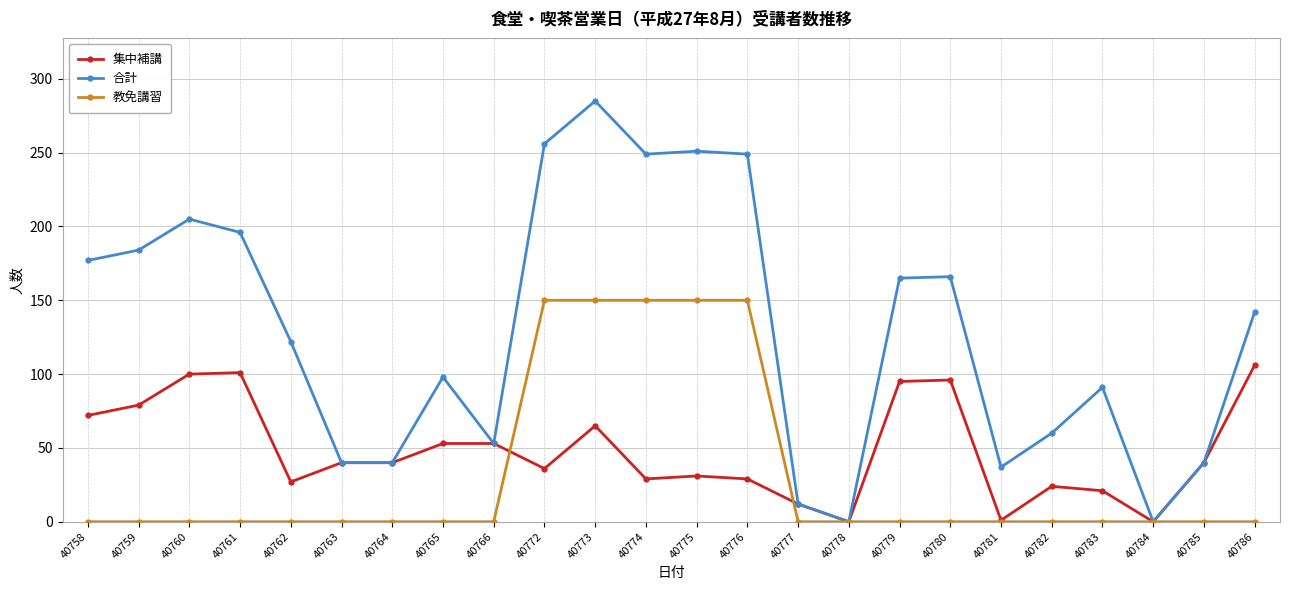

Count the number of data series in this chart.

3